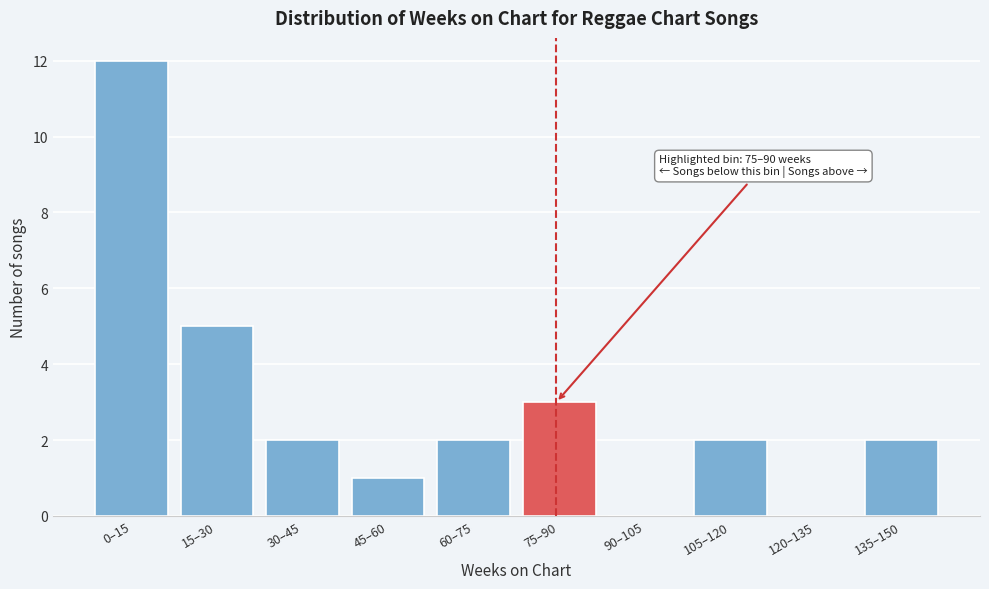

Reading left to right, what are all the values shown in this chart?

0–15=12	15–30=5	30–45=2	45–60=1	60–75=2	75–90=3	90–105=0	105–120=2	120–135=0	135–150=2